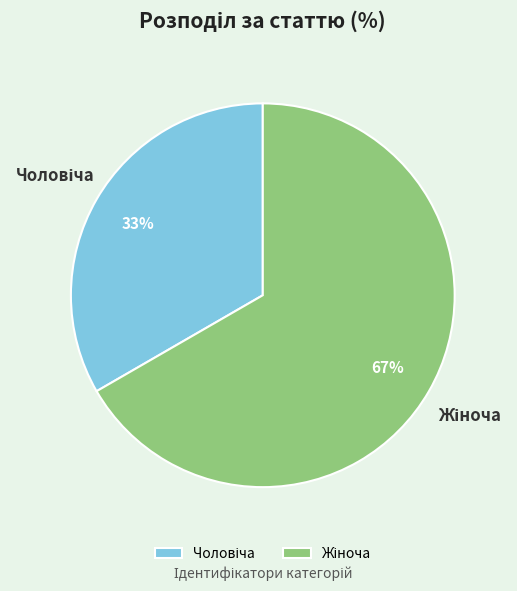

Is there any slice that represents more than half of the pie?

Yes